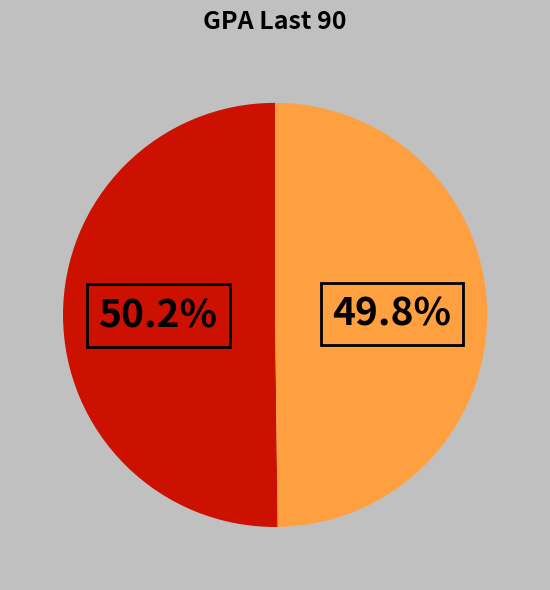

Count the number of slices in the pie.

2